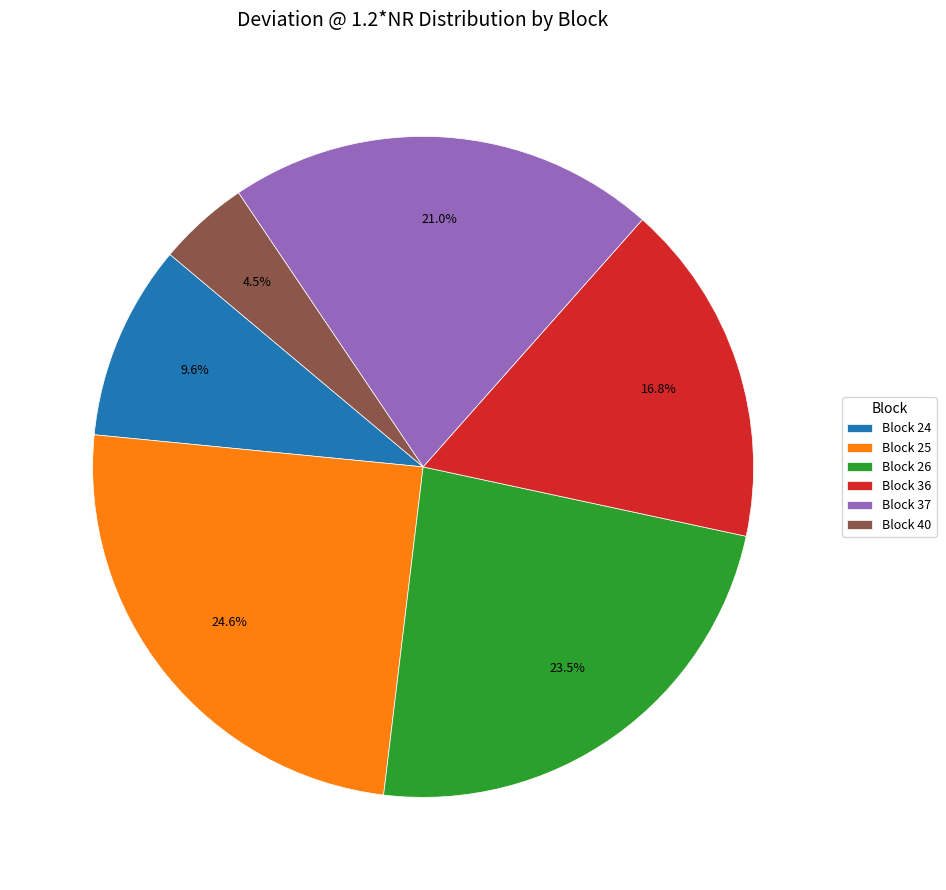

How many segments does this pie chart have?

6